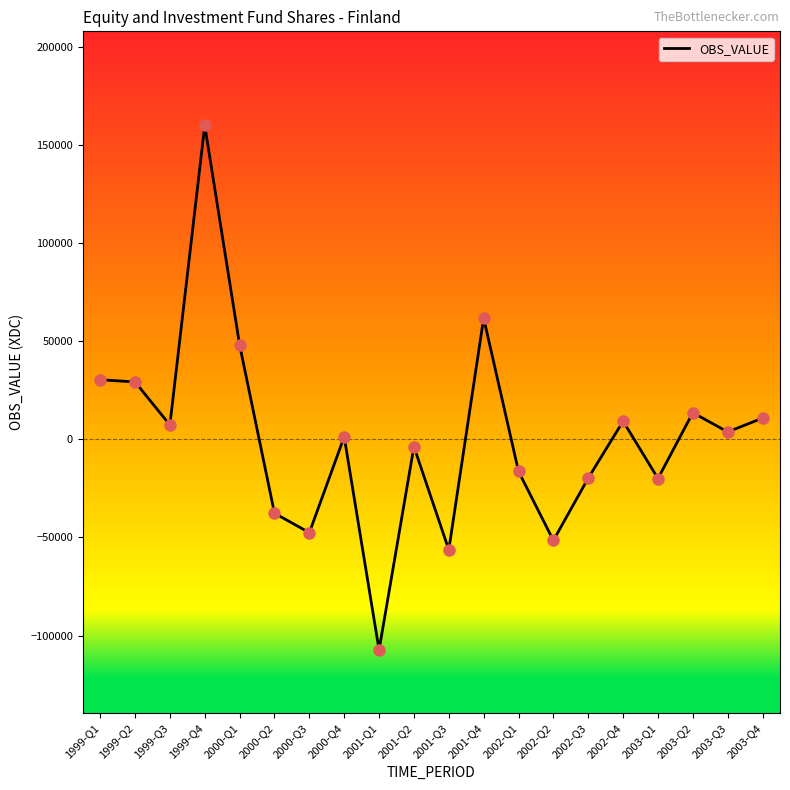

What is the change in value from 2001-Q1 to 2003-Q4?

+118176